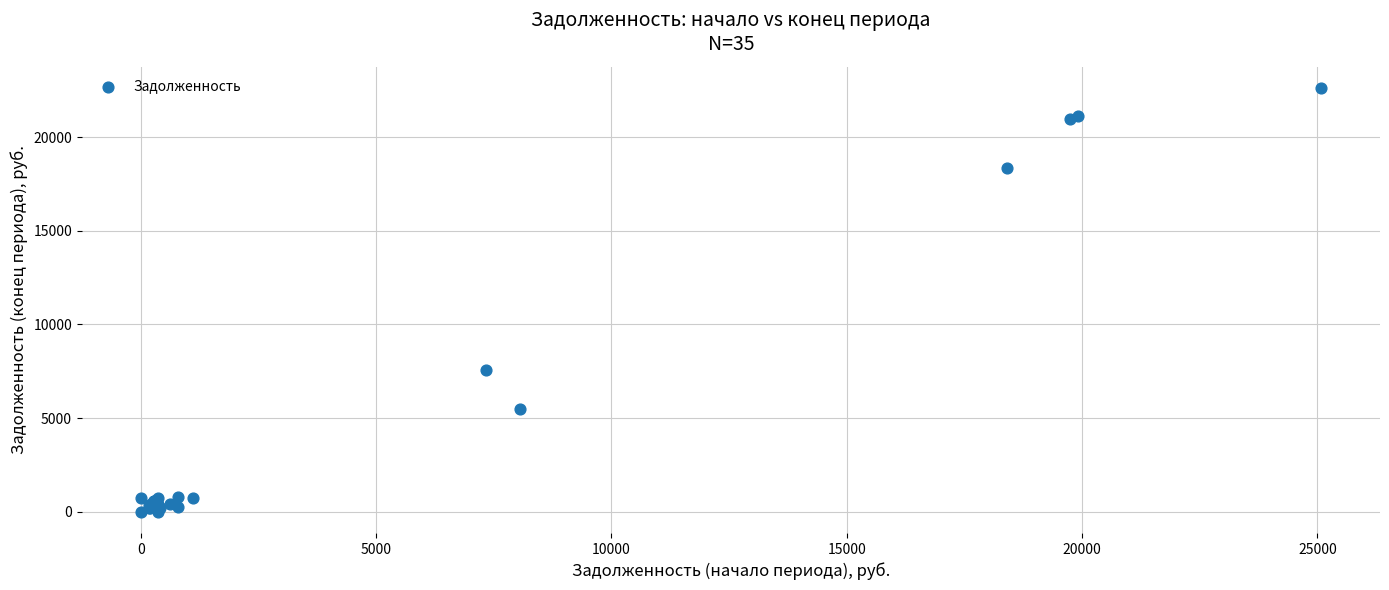

What Y value in the scatter plot is closest to 11310?

7544.0